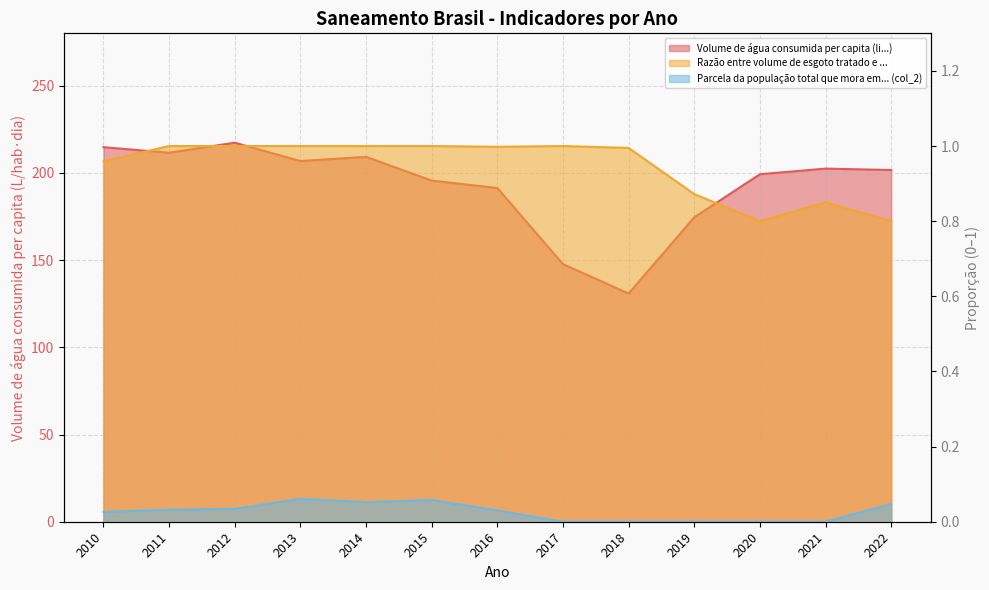

List the labels in order of Razão entre volume de esgoto tratado e ... value, largest first.

2011, 2012, 2013, 2014, 2015, 2017, 2016, 2018, 2010, 2019, 2021, 2020, 2022